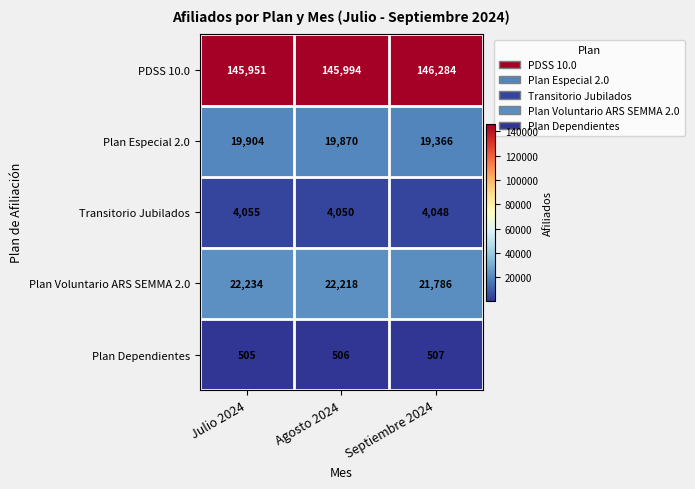

How many PDSS 10.0 values are between 145951 and 146284?

3